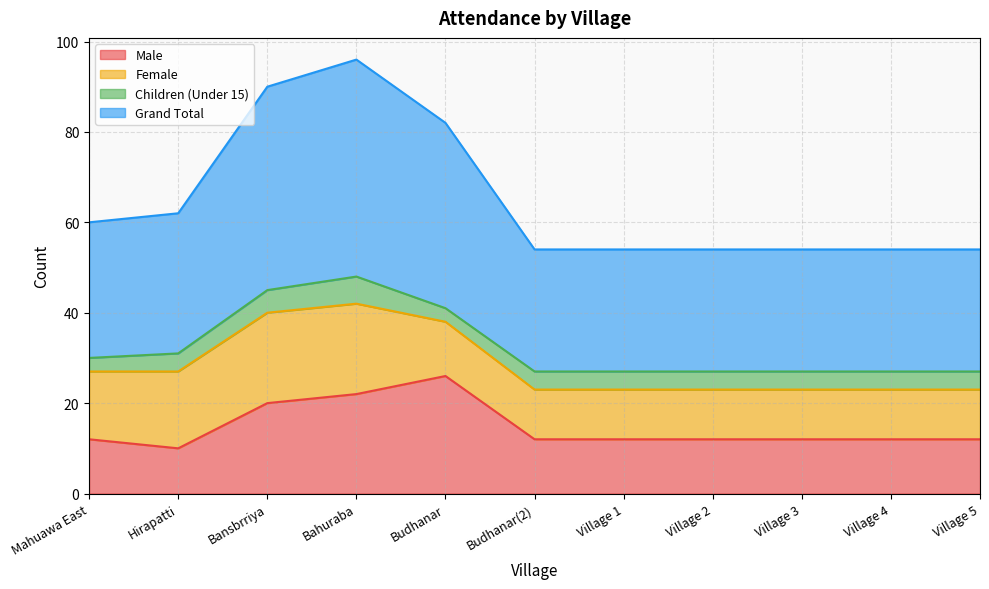

The Male series shows 26 at Budhanar. True or false?

True